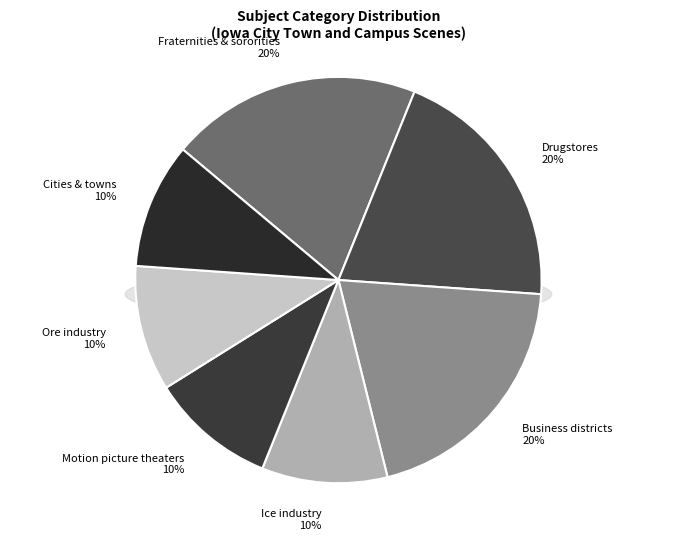

How many segments does this pie chart have?

7